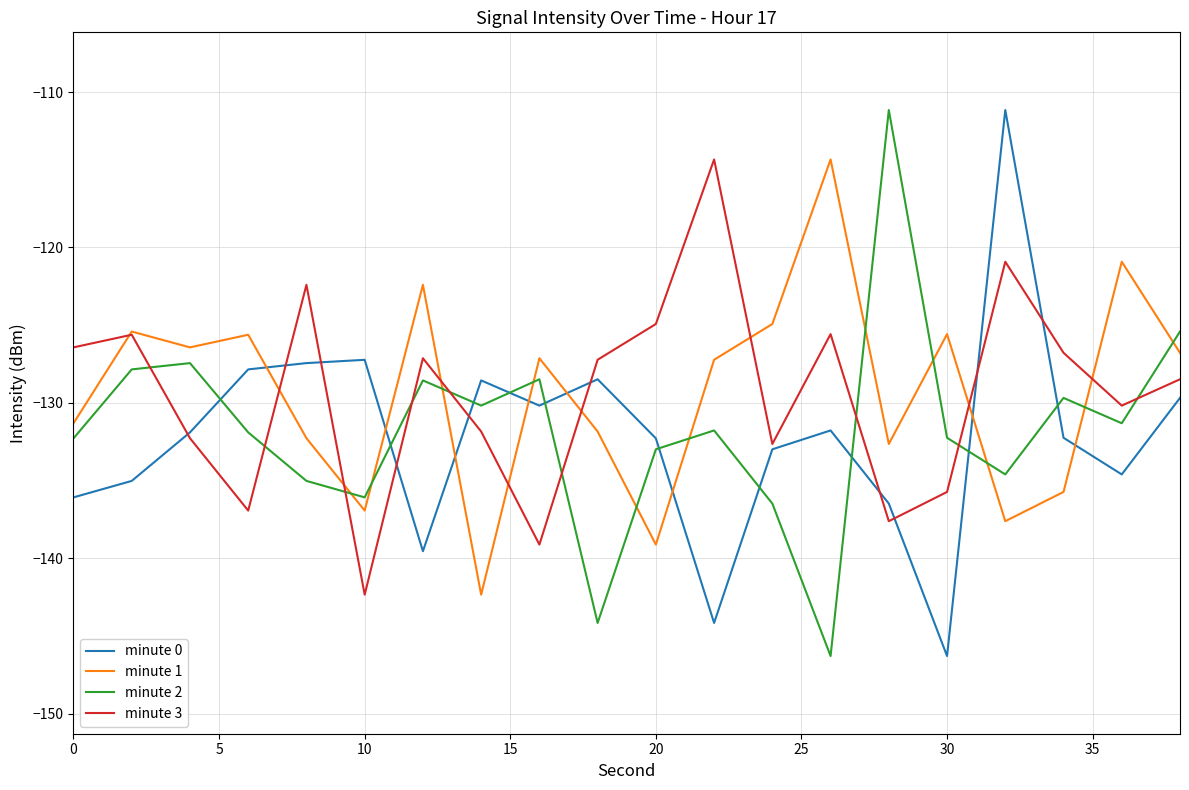

True or false: minute 2 and minute 1 intersect in this chart.

True